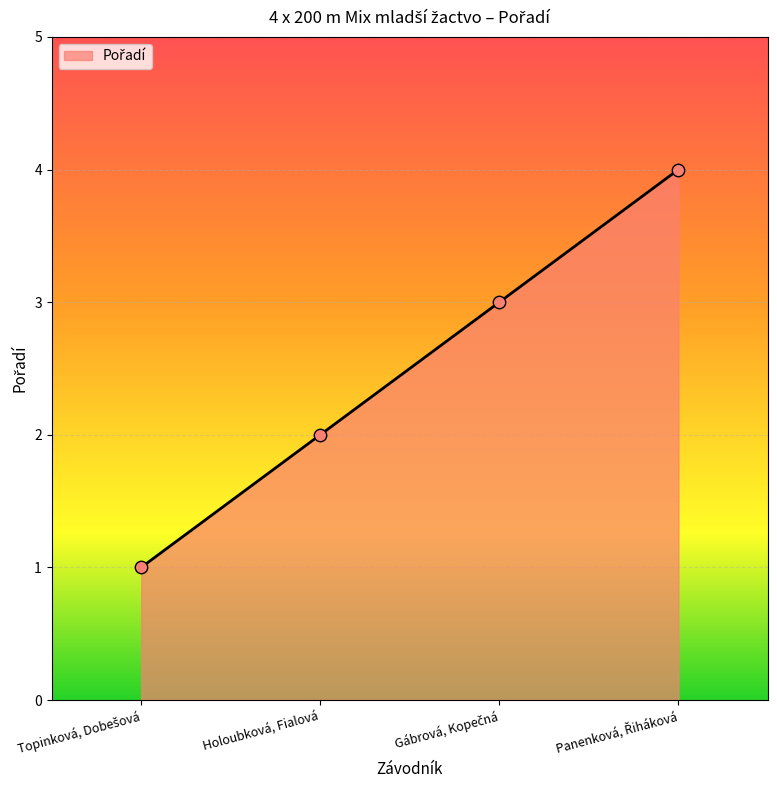

What is the greatest value displayed?

4